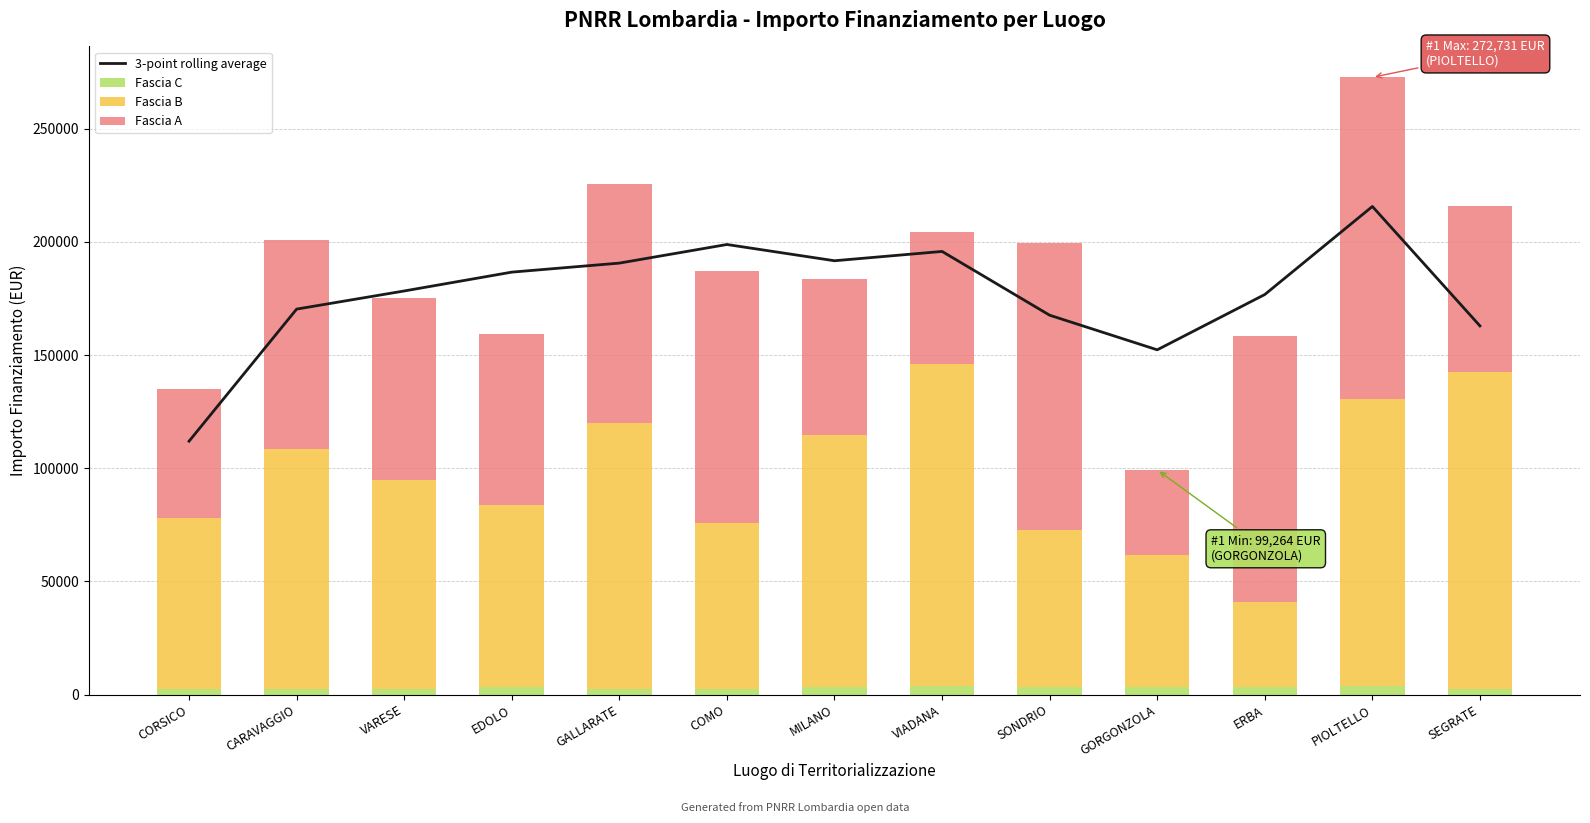

Reading left to right, list all the values displayed in this chart.

3-point rolling average: CORSICO=111946.5	CARAVAGGIO=170316.5	VARESE=178330.2	EDOLO=186653.3	GALLARATE=190640.7	COMO=198862.7	MILANO=191681.6	VIADANA=195796.5	SONDRIO=167620.7	GORGONZOLA=152327.6	ERBA=176765.7	PIOLTELLO=215664.7	SEGRATE=162897.5
Fascia C: CORSICO=2498.0	CARAVAGGIO=2498.0	VARESE=2498.0	EDOLO=3413.0	GALLARATE=2498.0	COMO=2498.0	MILANO=3413.0	VIADANA=3903.0	SONDRIO=3413.0	GORGONZOLA=3413.0	ERBA=3413.0	PIOLTELLO=3903.0	SEGRATE=2498.0
Fascia B: CORSICO=75442.6	CARAVAGGIO=105915.0	VARESE=92341.9	EDOLO=80270.1	GALLARATE=117311.1	COMO=73375.7	MILANO=111198.7	VIADANA=142004.3	SONDRIO=69180.1	GORGONZOLA=58273.5	ERBA=37577.6	PIOLTELLO=126823.9	SEGRATE=140087.5
Fascia A: CORSICO=57143.9	CARAVAGGIO=92341.9	VARESE=80270.1	EDOLO=75442.6	GALLARATE=105915.0	COMO=111198.7	MILANO=69180.1	VIADANA=58273.5	SONDRIO=126823.9	GORGONZOLA=37577.6	ERBA=117311.1	PIOLTELLO=142004.3	SEGRATE=73375.7